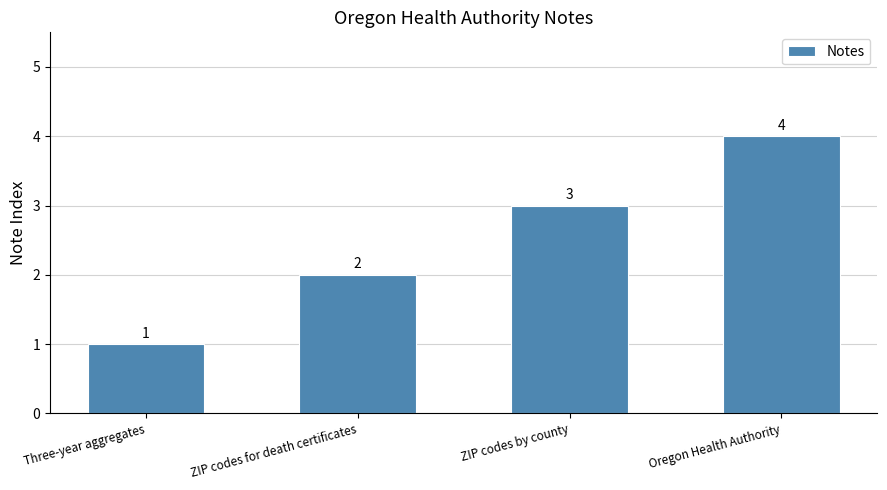

How many data points are less than 3?

2